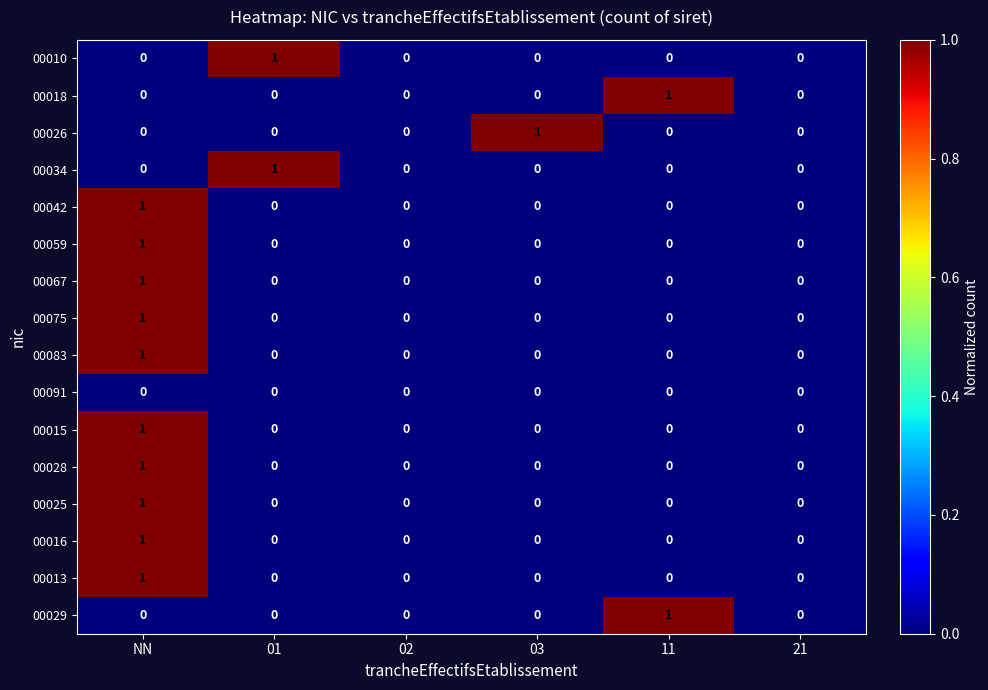

How many 00029 values are between 0 and 1?

6